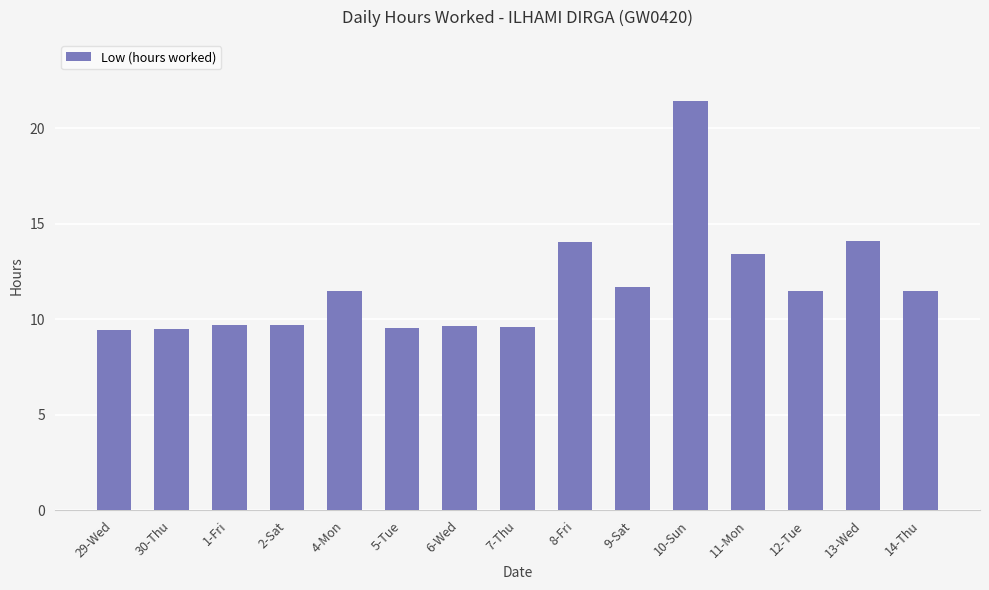

Approximately how many times larger is the value at 11-Mon compared to 12-Tue?

1.2